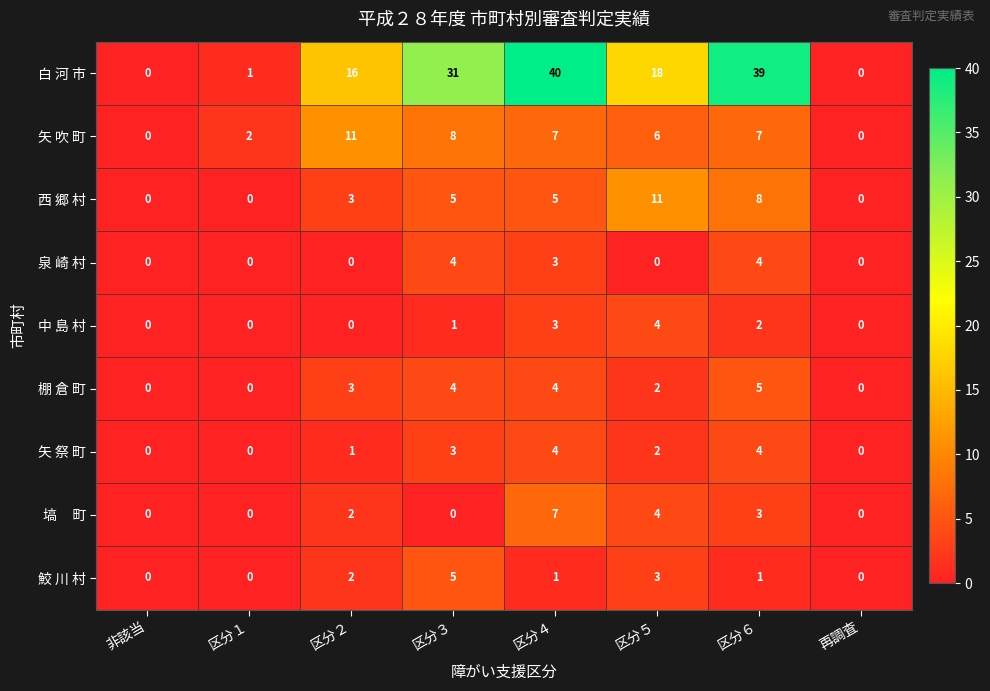

What is the difference between the 棚 倉 町 values at 非該当 and 区分４?

4